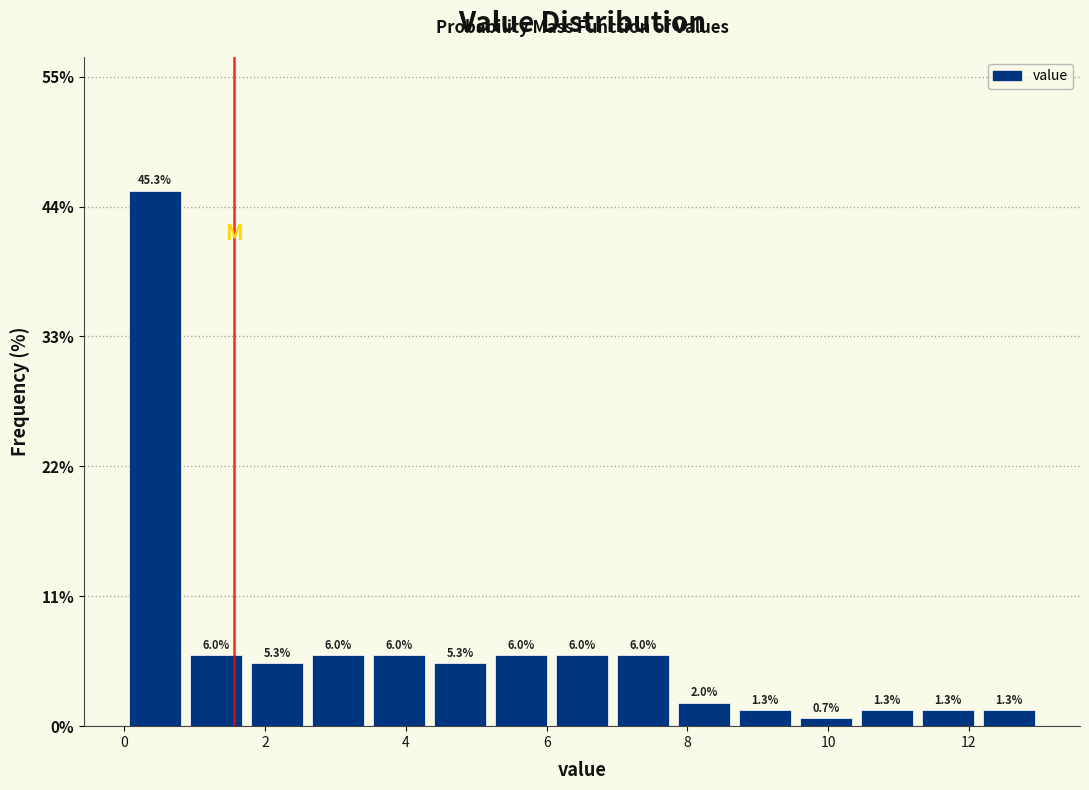

Reading left to right, list every bar in this chart as the range it spans on the x-axis followed by its height. The bar edges are not printed on the chart, so give them approximately, as read against the axis.

0.0 to 0.8: 45.3
0.8 to 1.8: 6.0
1.8 to 2.6: 5.3
2.6 to 3.4: 6.0
3.4 to 4.4: 6.0
4.4 to 5.2: 5.3
5.2 to 6.0: 6.0
6.0 to 7.0: 6.0
7.0 to 7.8: 6.0
7.8 to 8.6: 2.0
8.6 to 9.6: 1.3
9.6 to 10.4: 0.7
10.4 to 11.2: 1.3
11.2 to 12.2: 1.3
12.2 to 13.0: 1.3